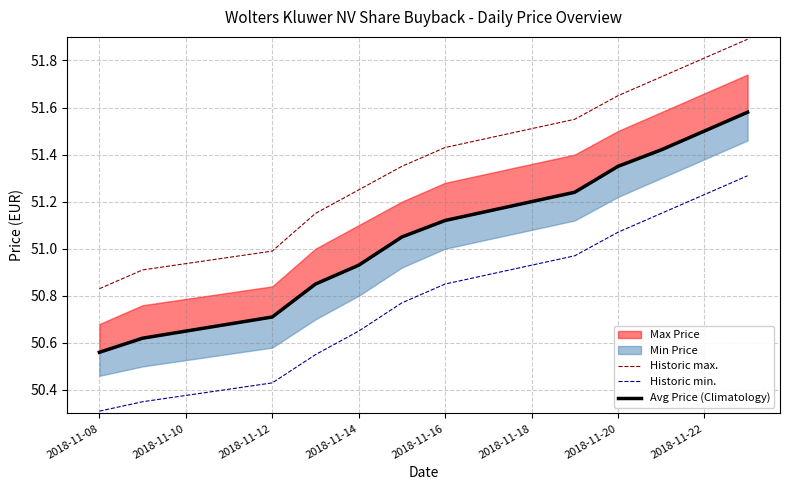

Is it true that Historic max. equals 16.6 at 2018-11-22?

False